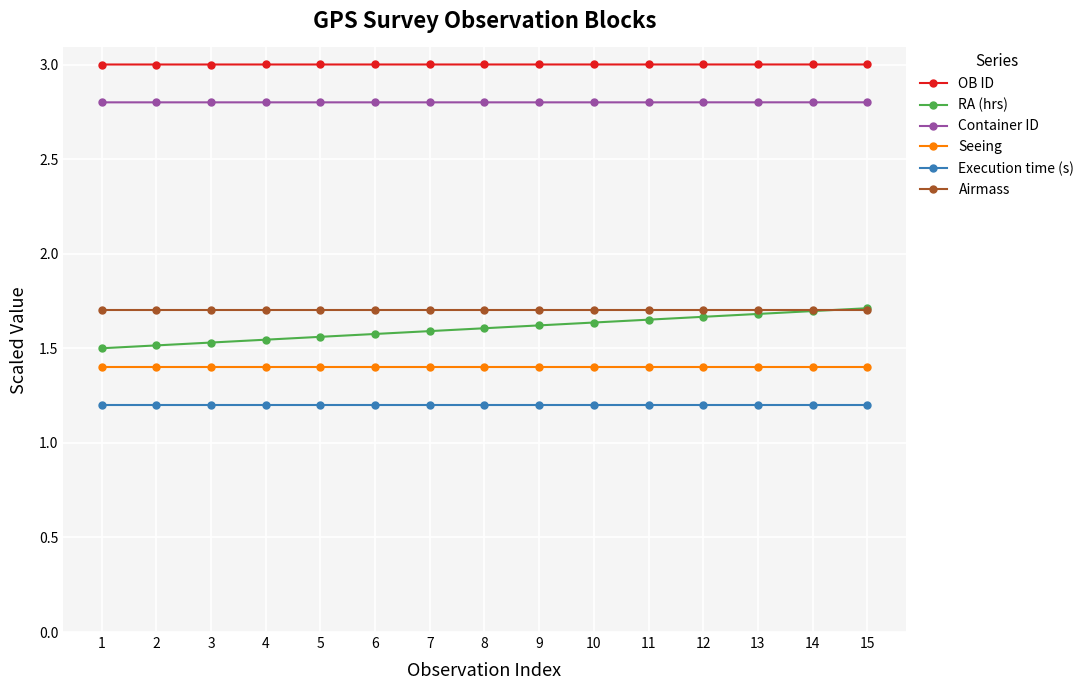

The Airmass series shows 0.4 at 7. True or false?

False